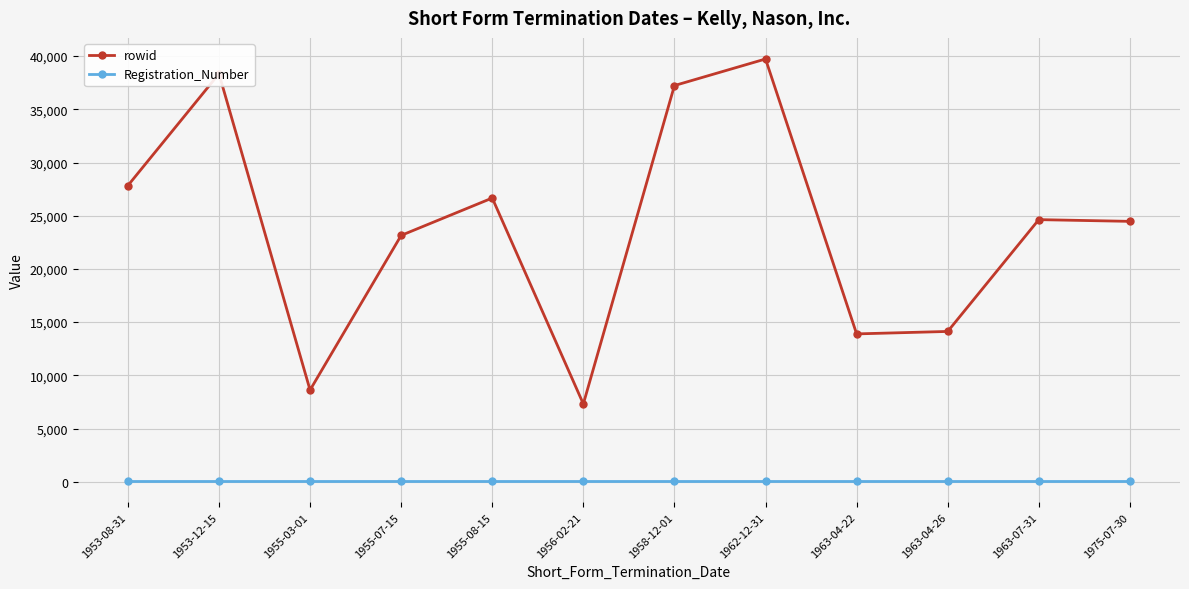

What are all the series names shown in the legend?

rowid, Registration_Number